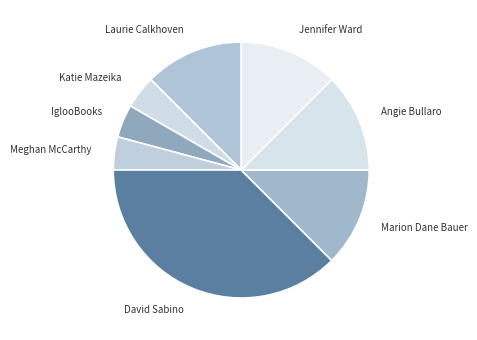

Which slice is the largest?

David Sabino